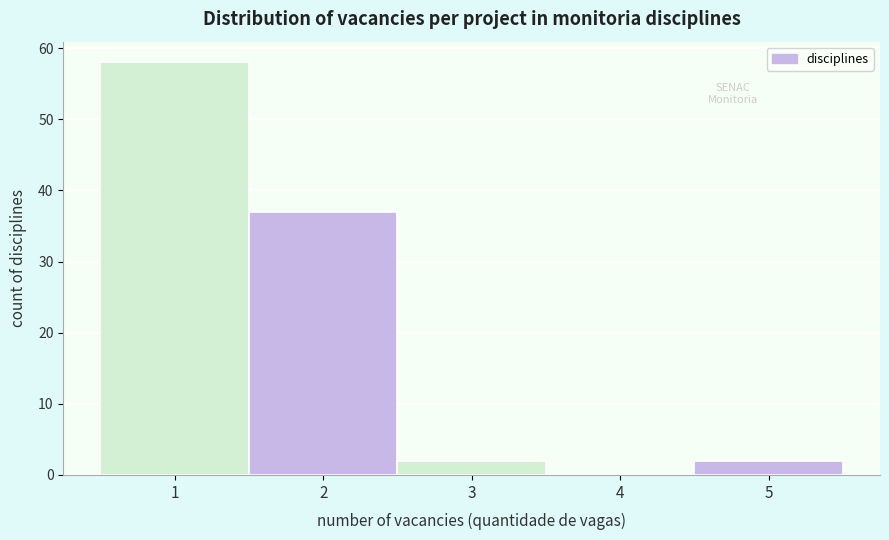

Reading left to right, what are all the values shown in this chart?

1=58	2=37	3=2	4=0	5=2